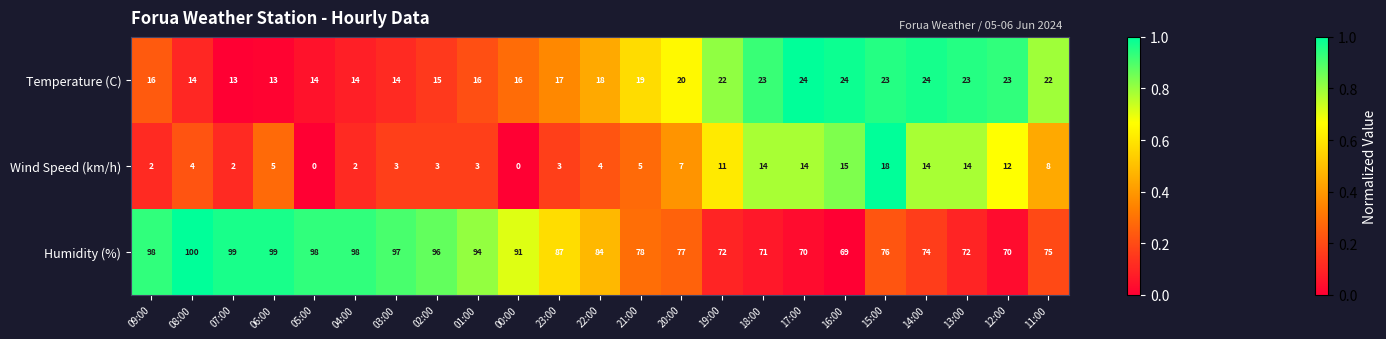

The value of Temperature (C) at 03:00 is 5. True or false?

False